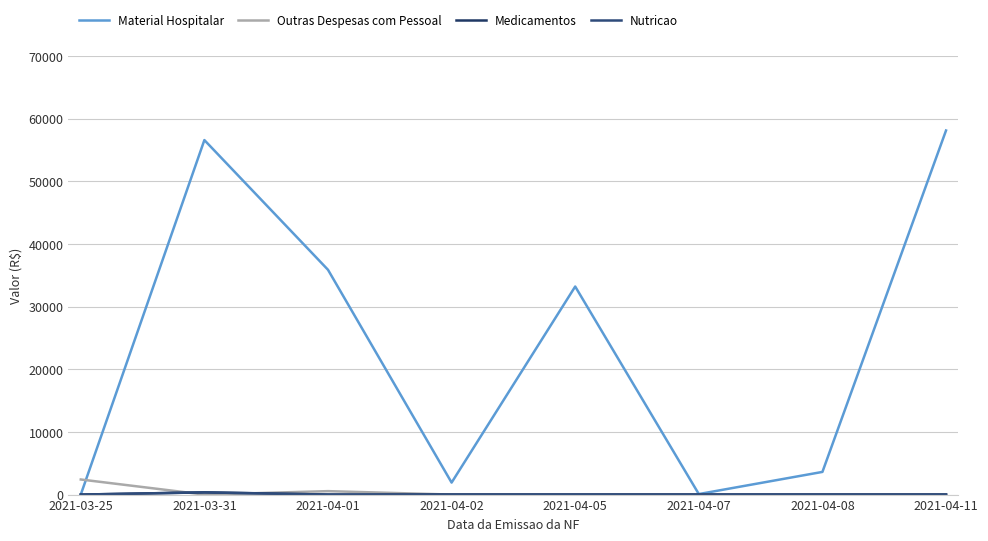

Rank the series at 2021-04-05 from highest to lowest value.

Material Hospitalar, Outras Despesas com Pessoal, Medicamentos, Nutricao